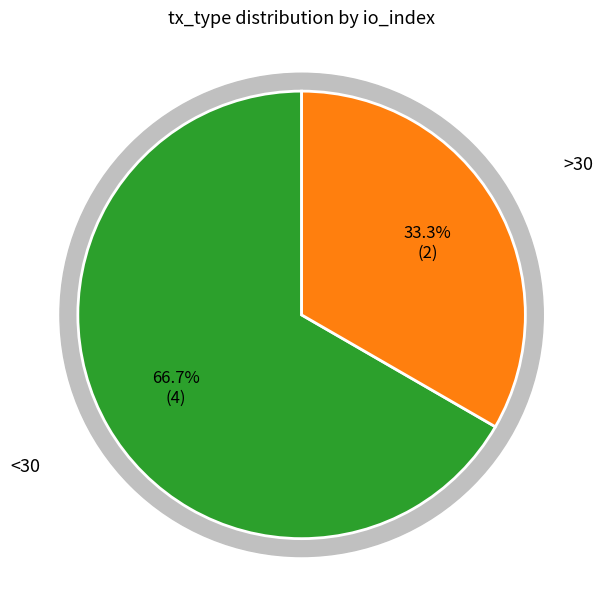

To the nearest percent, what percentage of the pie is Vote (io_index=2)?

33%